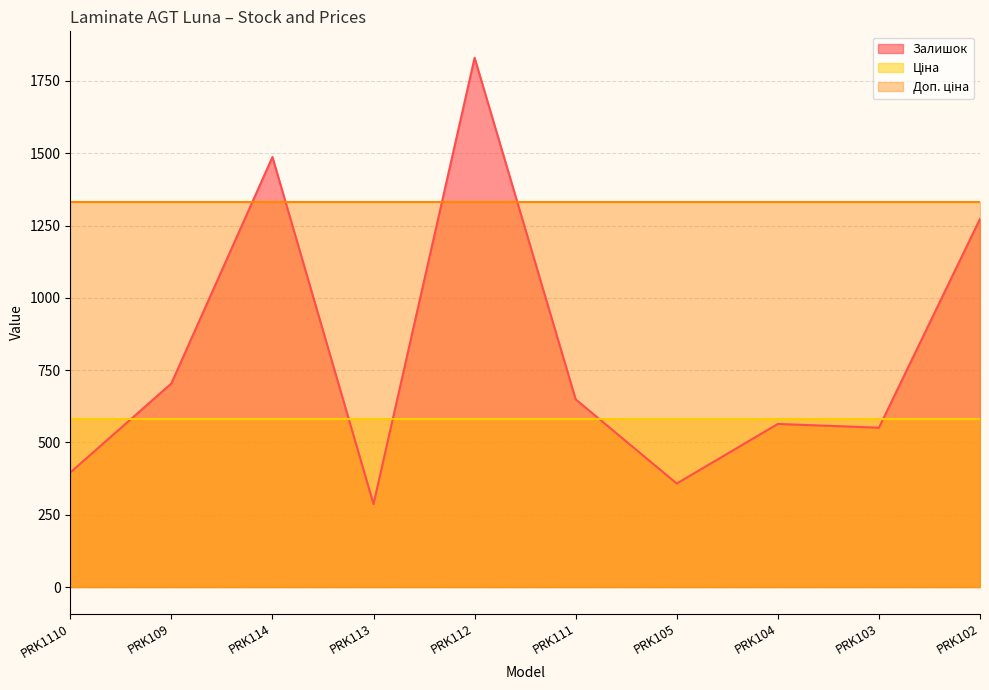

Between which two adjacent categories do Ціна and Залишок first intersect?

PRK1110 and PRK109